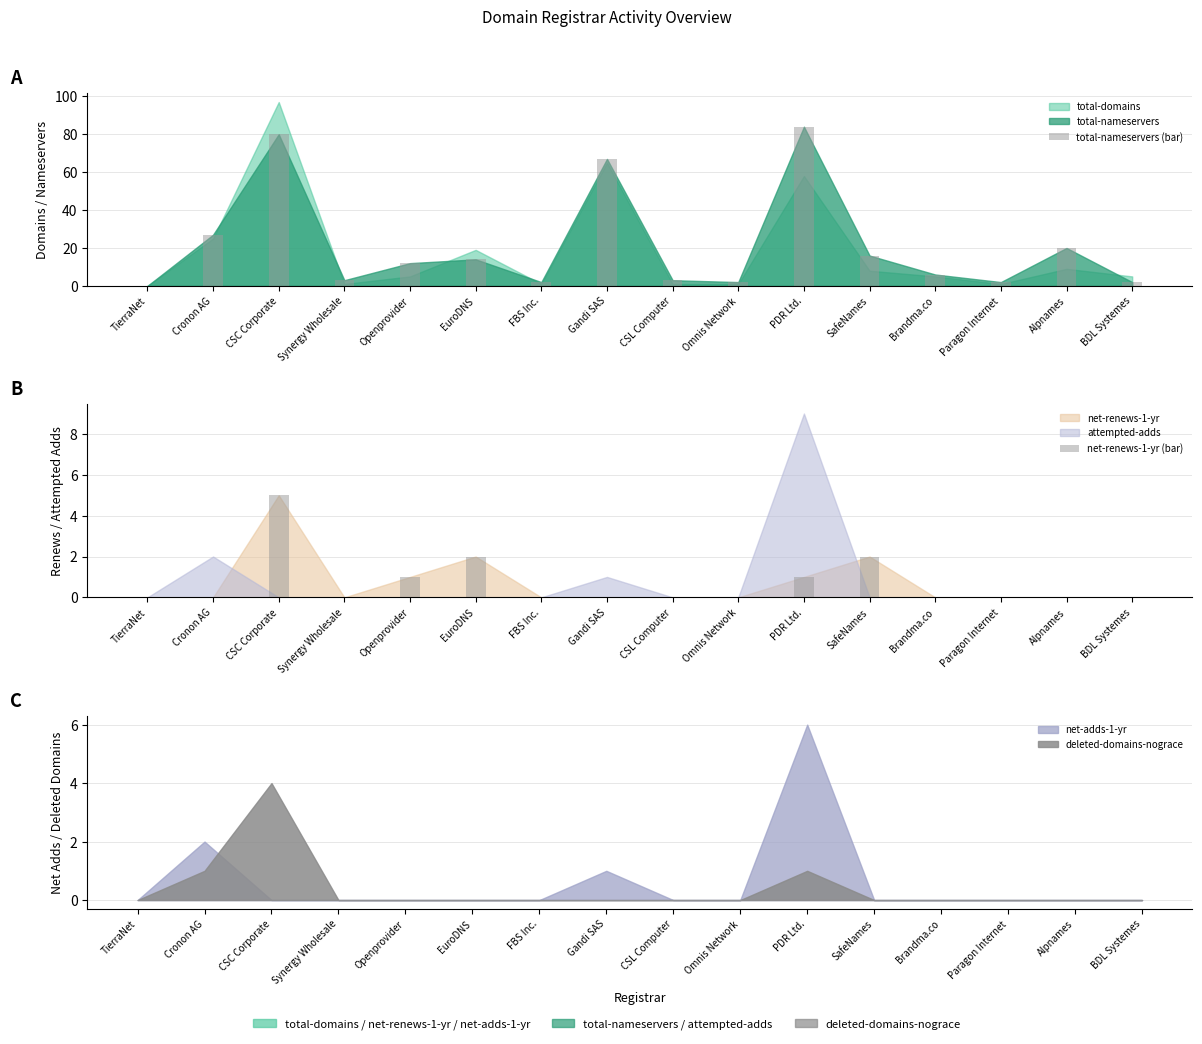

What is the sum of the total-nameservers (bar) values at SafeNames and Omnis Network?

18